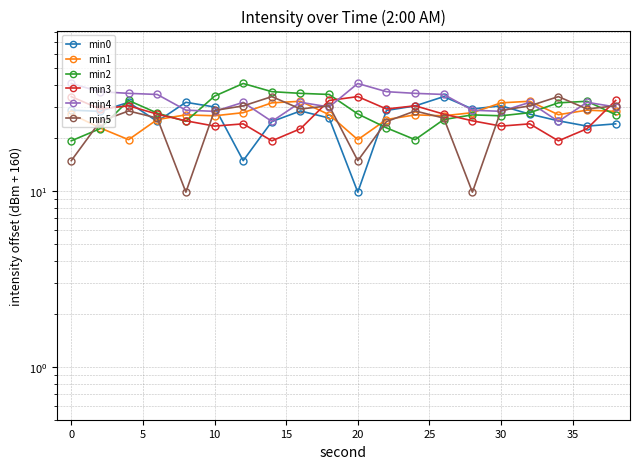

True or false: min3 and min5 cross at least once.

True